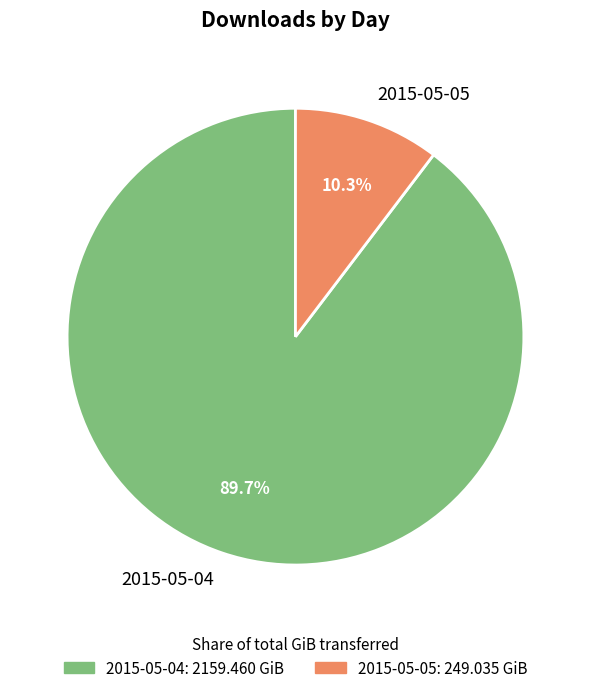

How much of the chart is everything except 2015-05-04?

10.3%